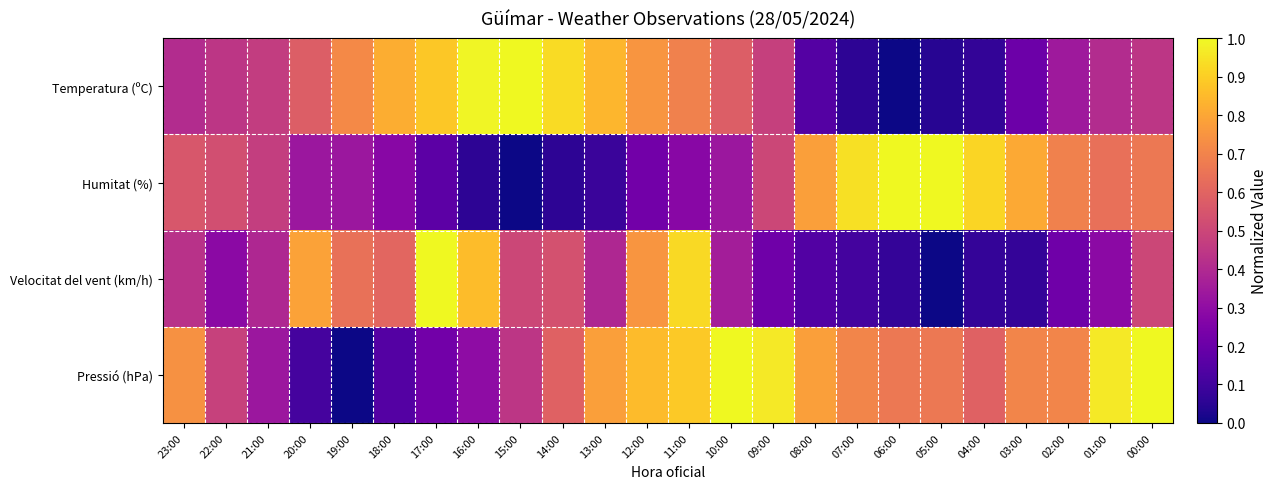

How many categories are shown in the chart?

24